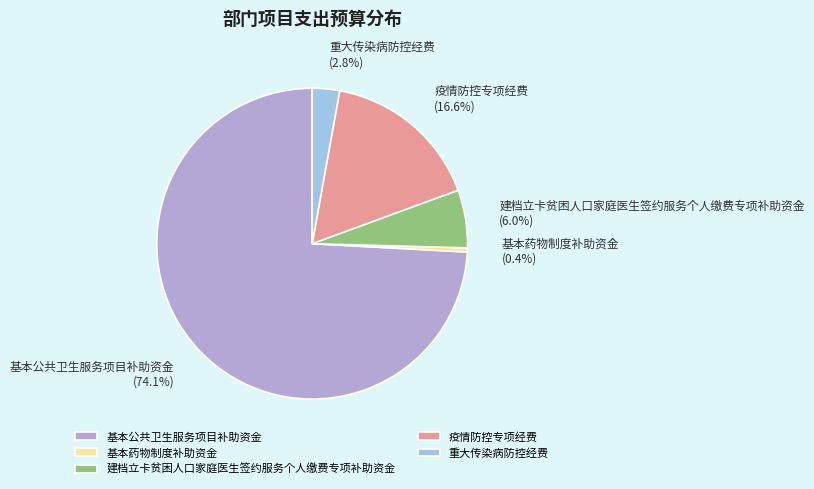

How many slices are in this pie chart?

5